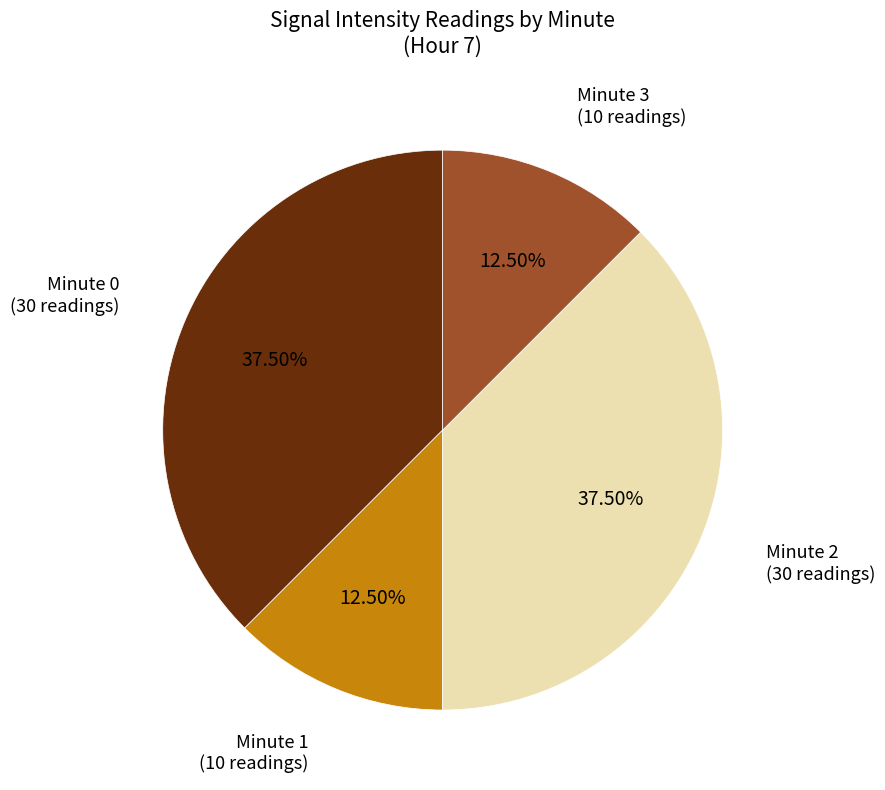

To the nearest percent, what is the difference between the largest and smallest slice percentages?

25%